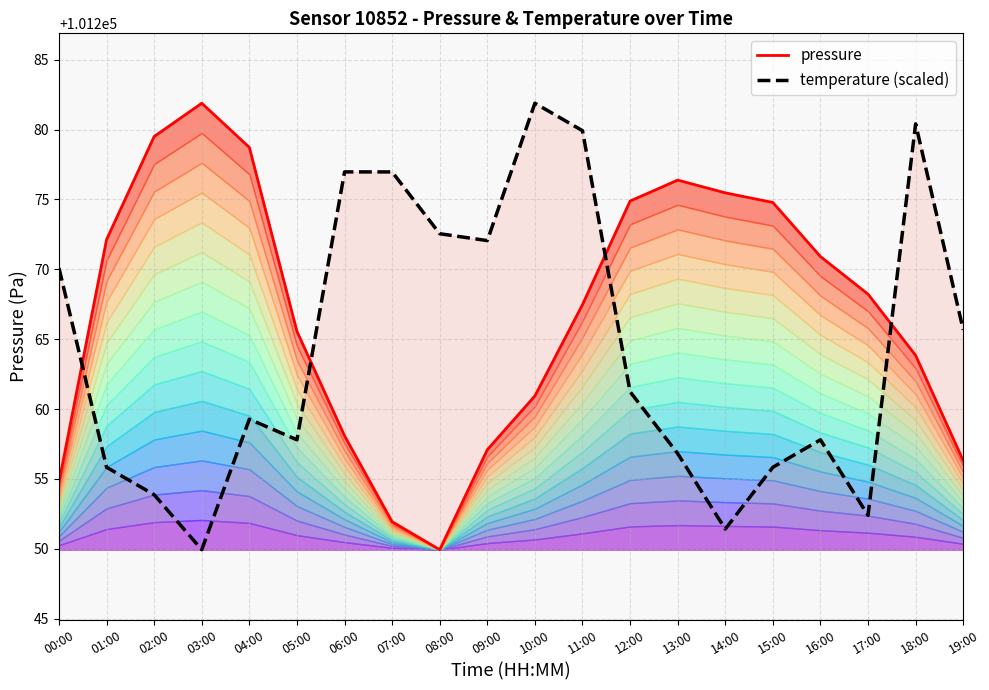

Where does the pressure series first go above 101268?

01:00